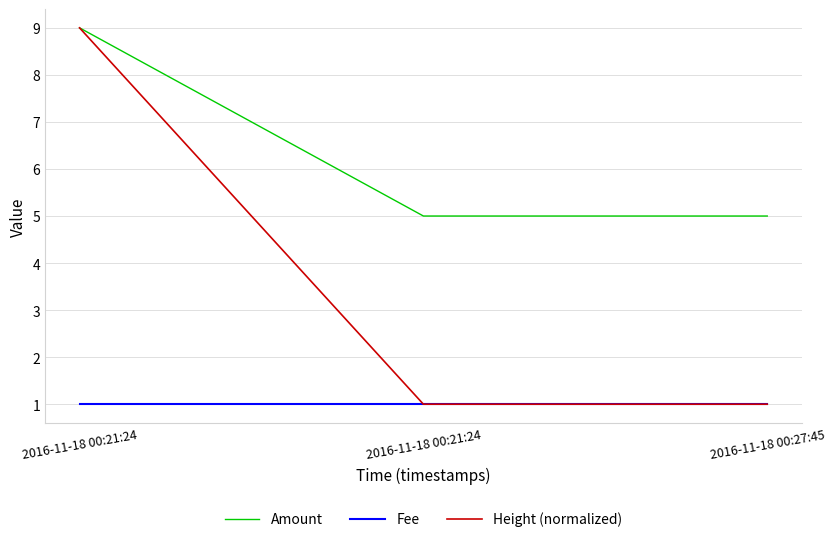

At 2016-11-18 00:27:45, list the series in order from smallest to largest.

Fee, Height (normalized), Amount